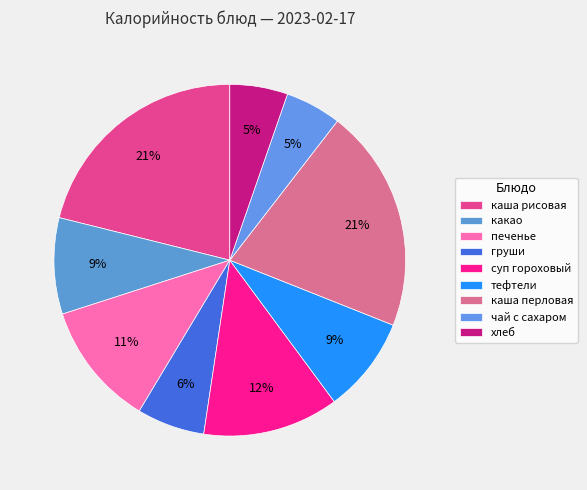

How much of the chart is everything except суп гороховый?

87.5%